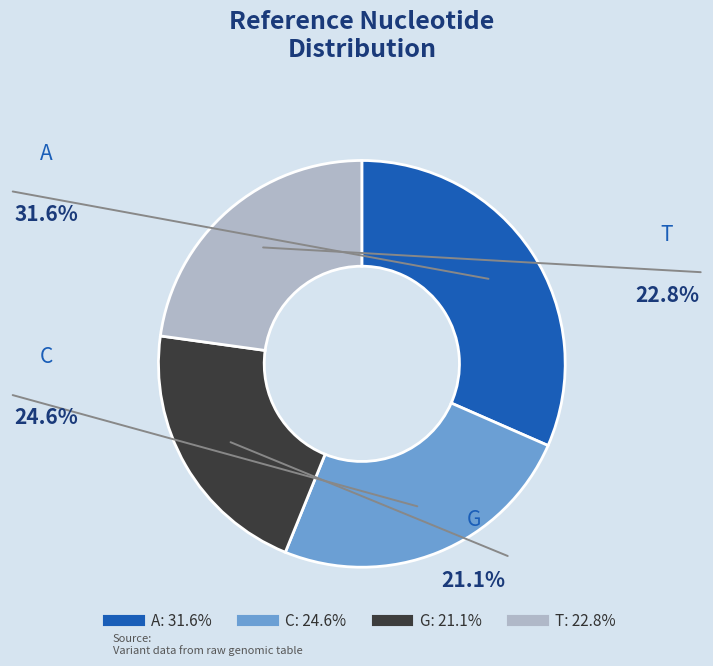

Is there any slice that represents more than half of the pie?

No